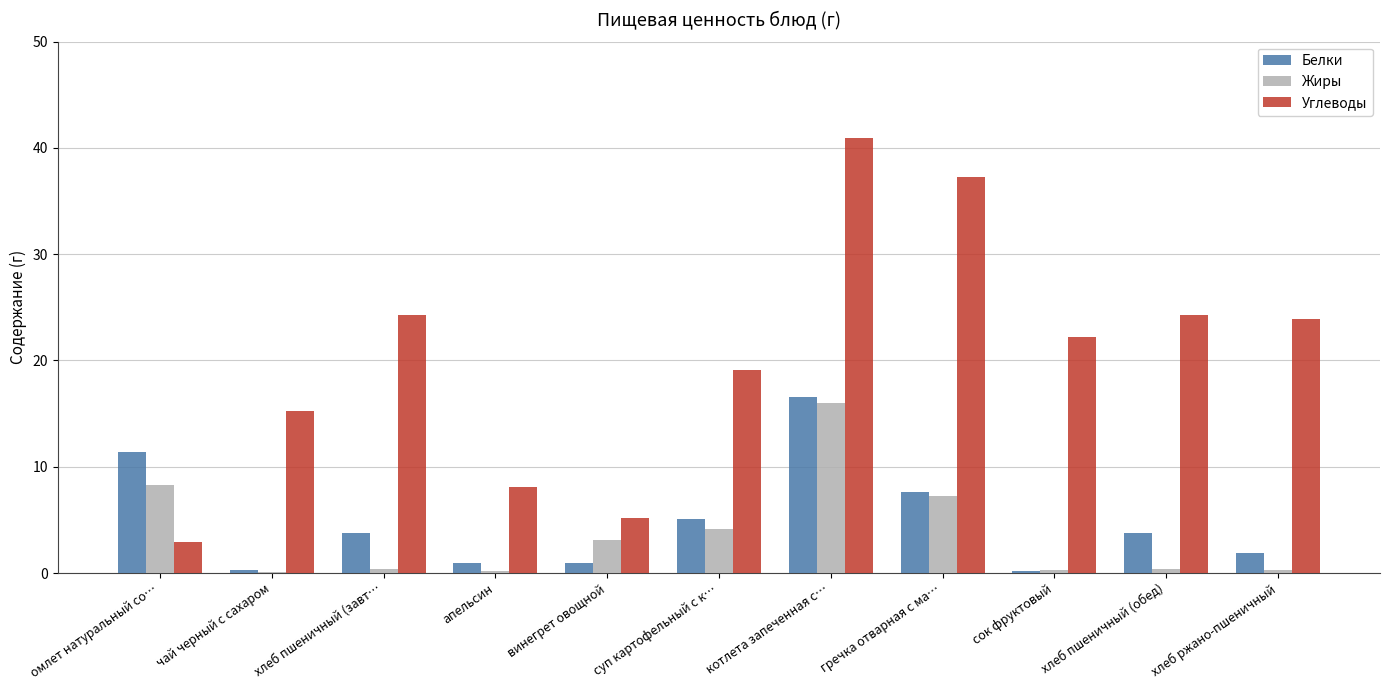

The Углеводы series shows 6.9 at хлеб пшеничный (завт…. True or false?

False